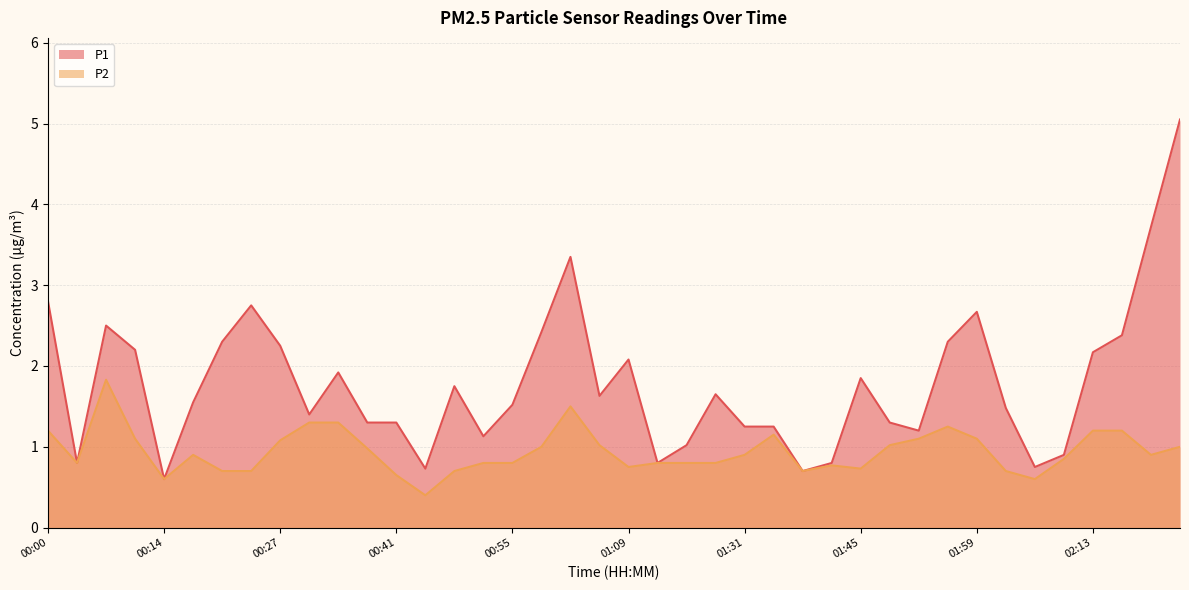

In P1, how many points are higher than both neighbors (excluding endpoints)?

9